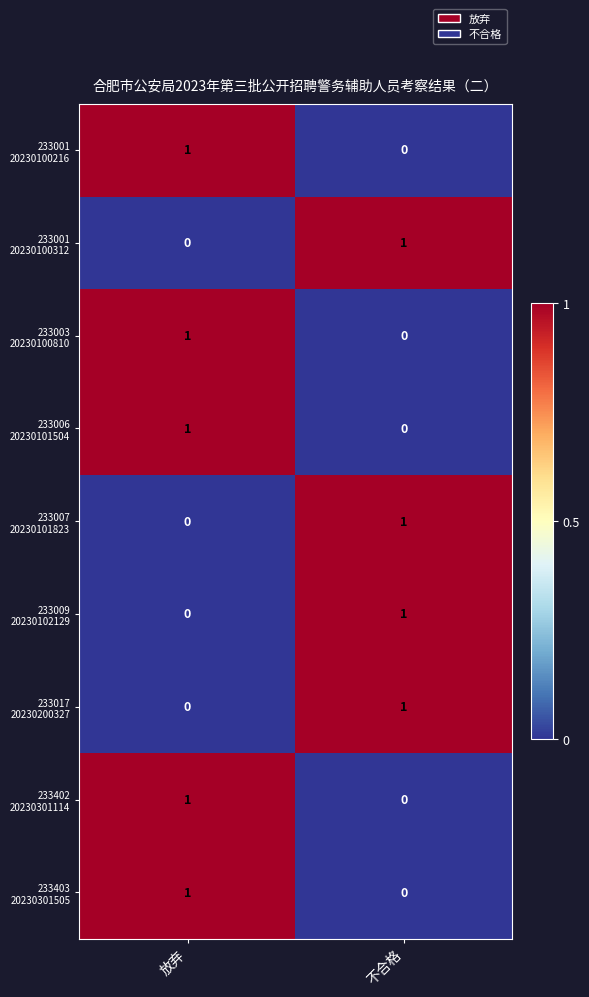

What is the total value across all series at 不合格?

4